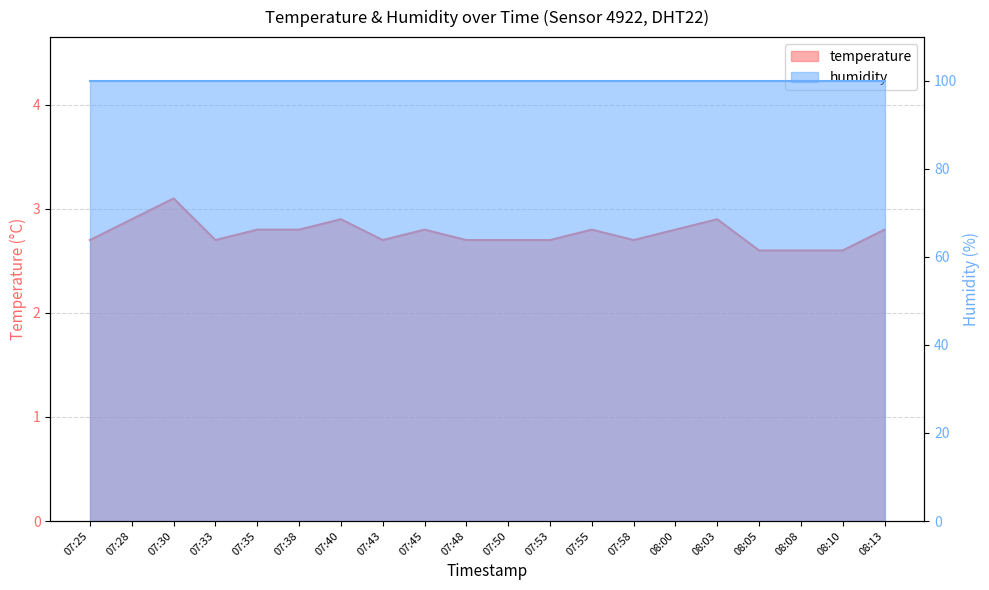

What is the ratio of the value at 08:05 to the value at 08:00?

0.9